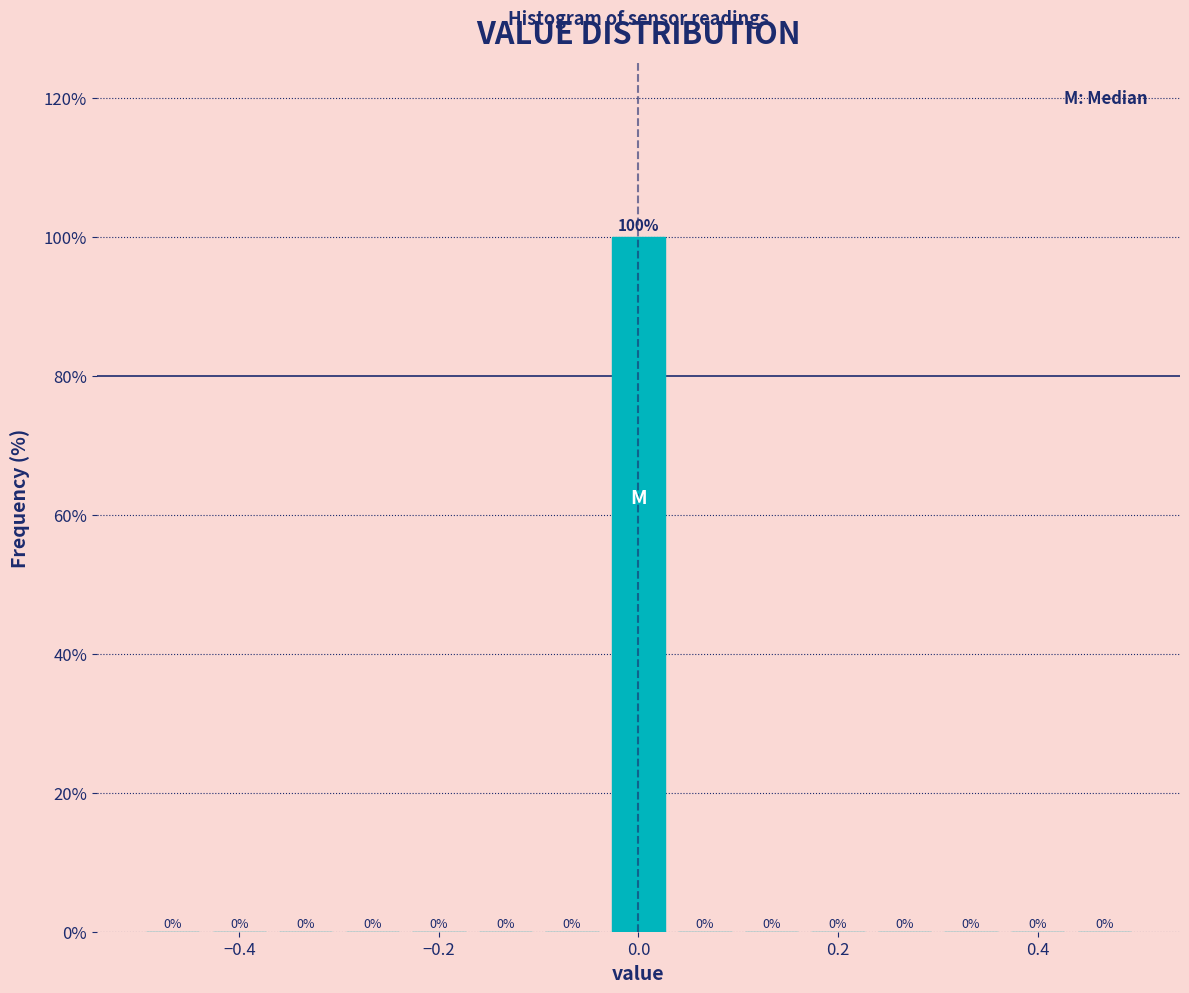

Around what value on the x-axis is the tallest bar? Give the approximate position of its centre, as read against the axis.

0.00